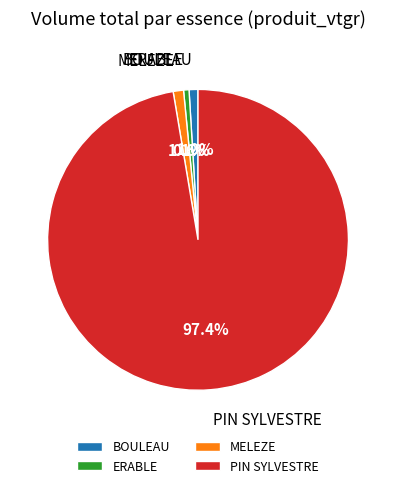

Approximately how many times larger is the value at BOULEAU compared to MELEZE?

0.9